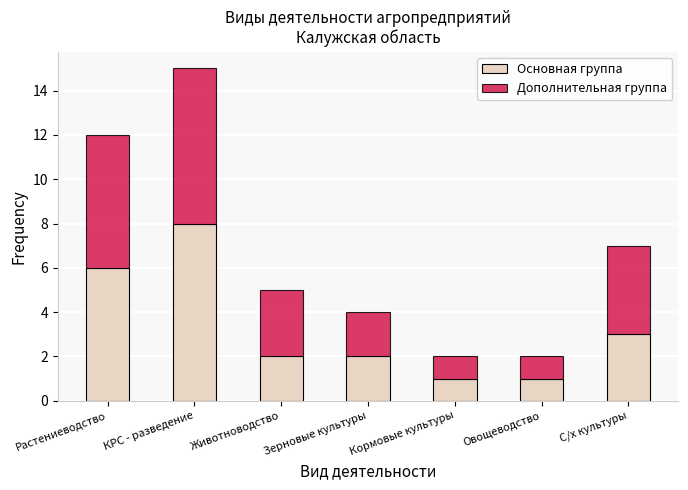

Count the number of data series in this chart.

2